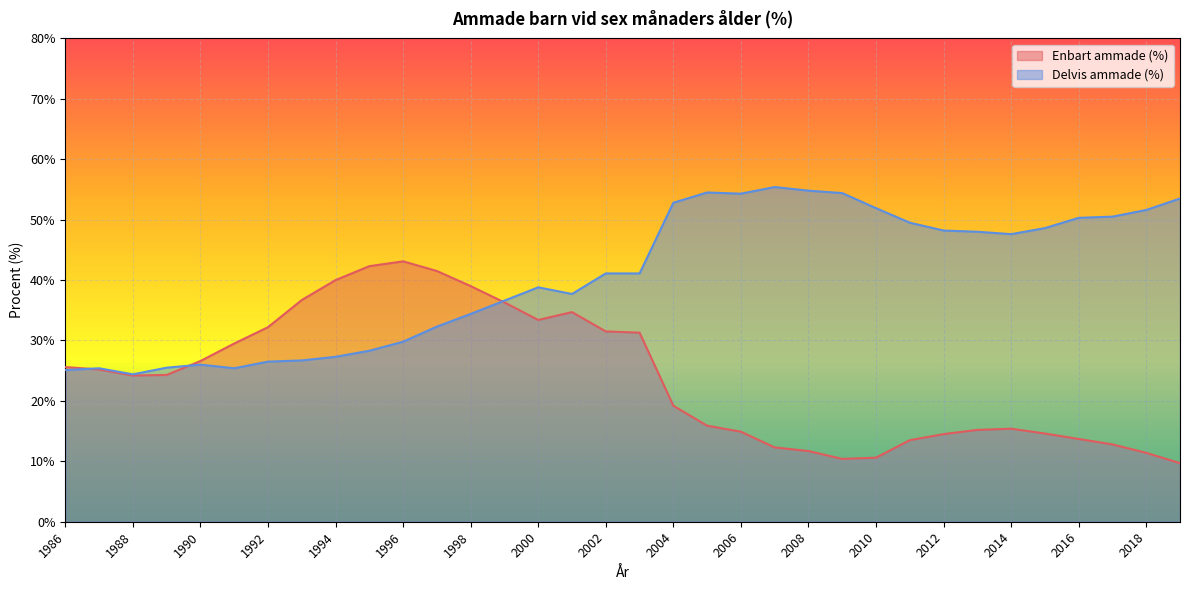

Where do Enbart ammade (%) and Delvis ammade (%) first cross each other?

1986 and 1987